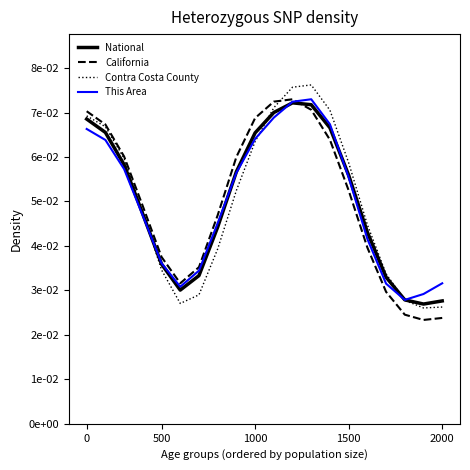

What are all the series names shown in the legend?

National, California, Contra Costa County, This Area